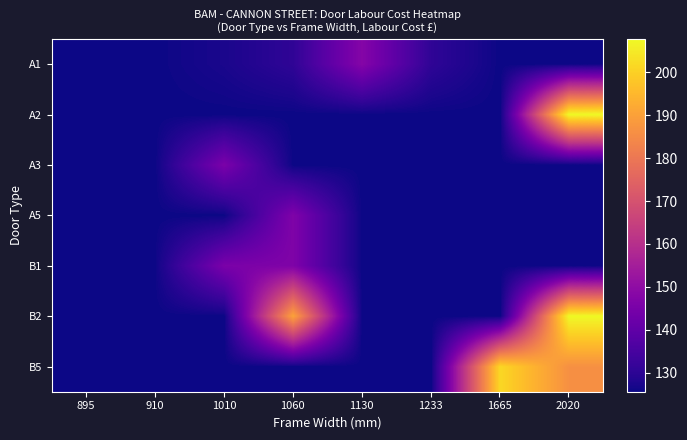

Reading left to right, extract all data points from this chart.

A1: 895=125.5	910=125.5	1010=127.2	1060=130.6	1130=147.7	1233=130.6	1665=125.5	2020=125.5
A2: 895=125.5	910=125.5	1010=125.5	1060=125.5	1130=125.5	1233=125.5	1665=125.5	2020=207.8
A3: 895=125.5	910=125.5	1010=145.5	1060=125.5	1130=125.5	1233=125.5	1665=125.5	2020=125.5
A5: 895=125.5	910=125.5	1010=125.5	1060=146.5	1130=125.5	1233=125.5	1665=125.5	2020=125.5
B1: 895=125.5	910=125.8	1010=145.5	1060=146.5	1130=125.5	1233=125.5	1665=125.5	2020=125.5
B2: 895=125.5	910=125.5	1010=125.5	1060=190.5	1130=125.5	1233=125.5	1665=125.5	2020=207.8
B5: 895=125.5	910=125.5	1010=125.5	1060=125.5	1130=125.5	1233=125.5	1665=201.4	2020=186.2